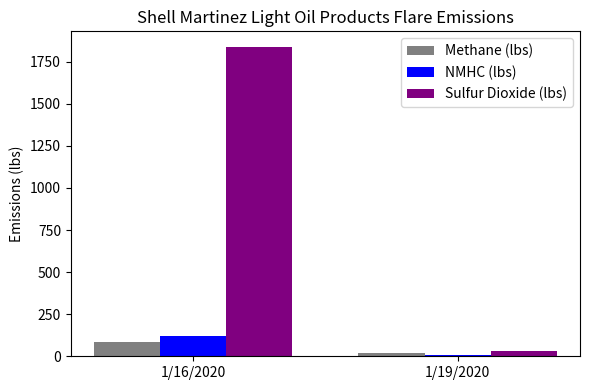

At which label is Sulfur Dioxide (lbs) closest to 935?

1/19/2020